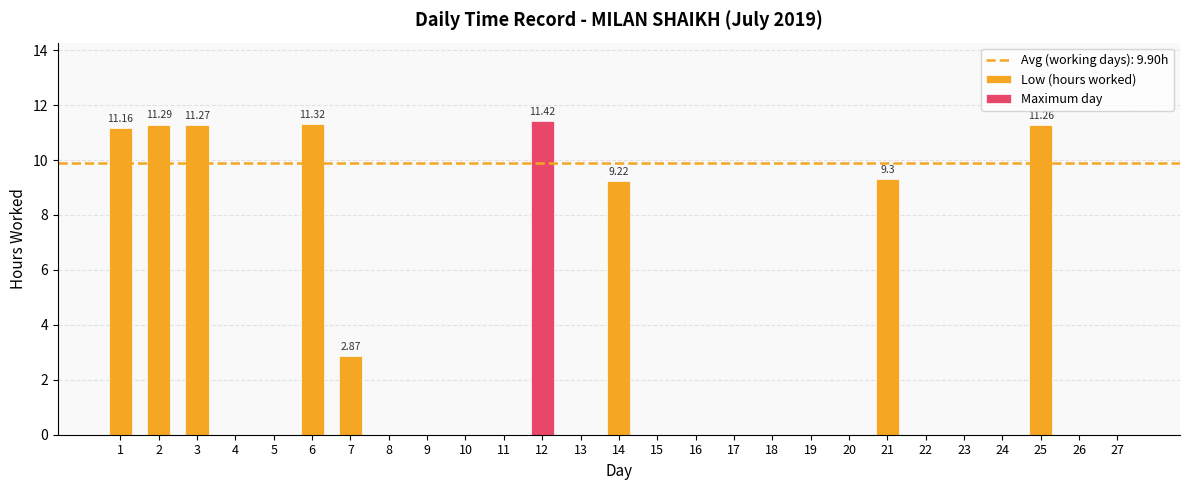

What is the sum of all Low (hours worked) values?

89.1